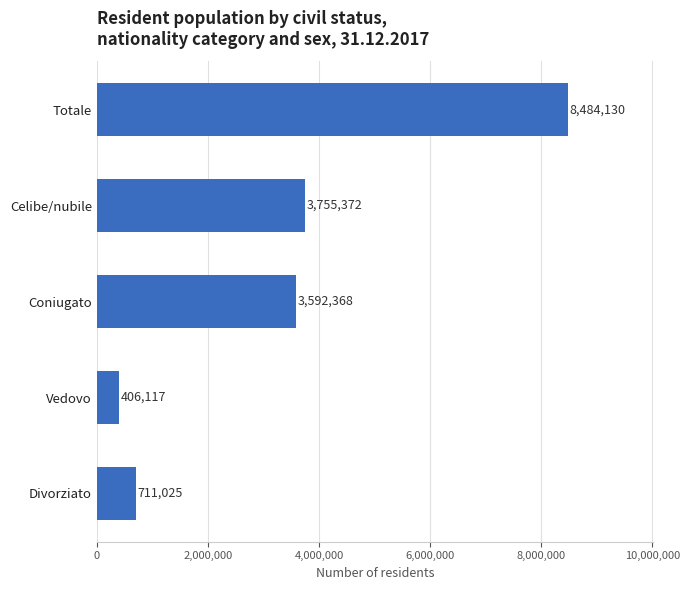

Reading top to bottom, list all the values displayed in this chart.

Totale=8484130	Celibe/nubile=3755372	Coniugato=3592368	Vedovo=406117	Divorziato=711025